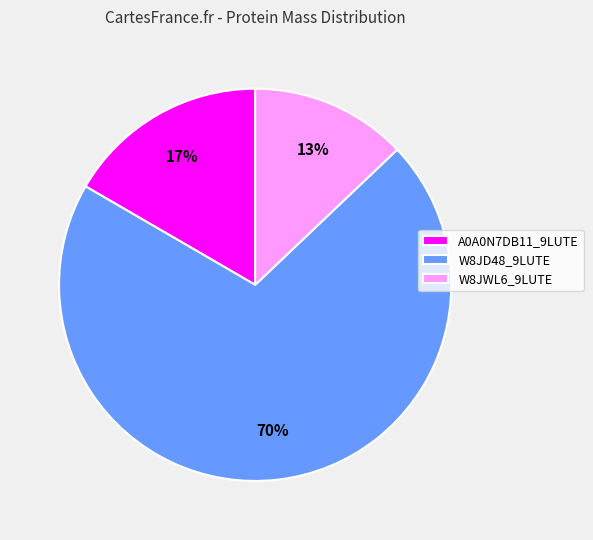

The W8JWL6_9LUTE slice represents 13% of the pie. True or false?

True